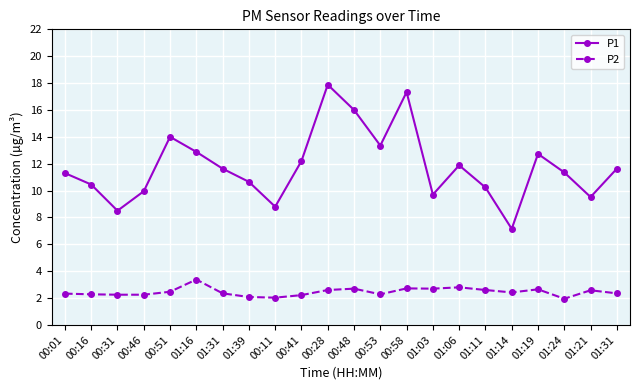

What is the label of the 11th point from the left?

00:28